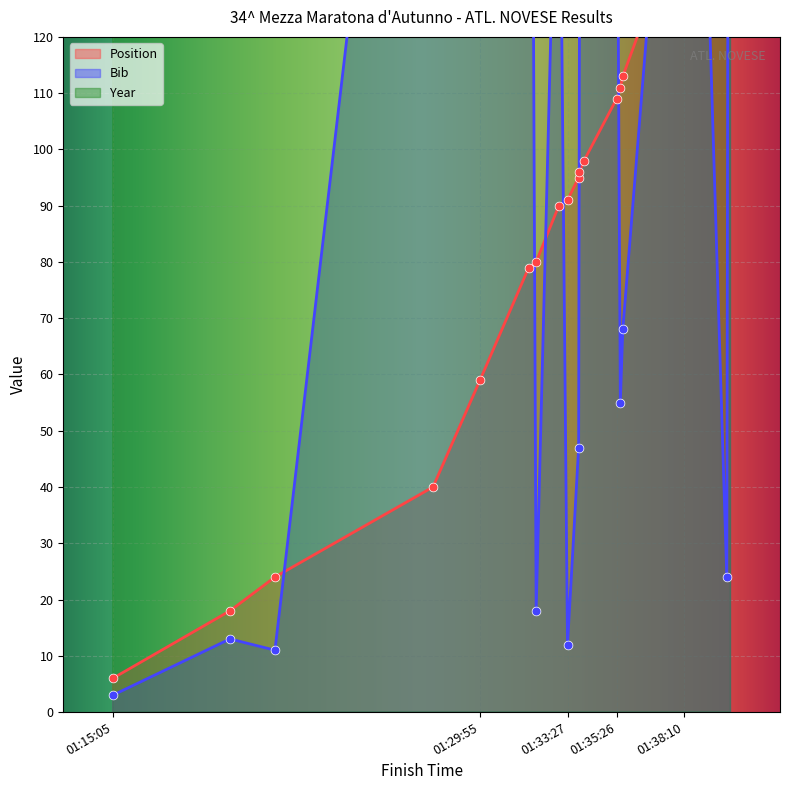

Which series reaches the maximum Y coordinate?

Year